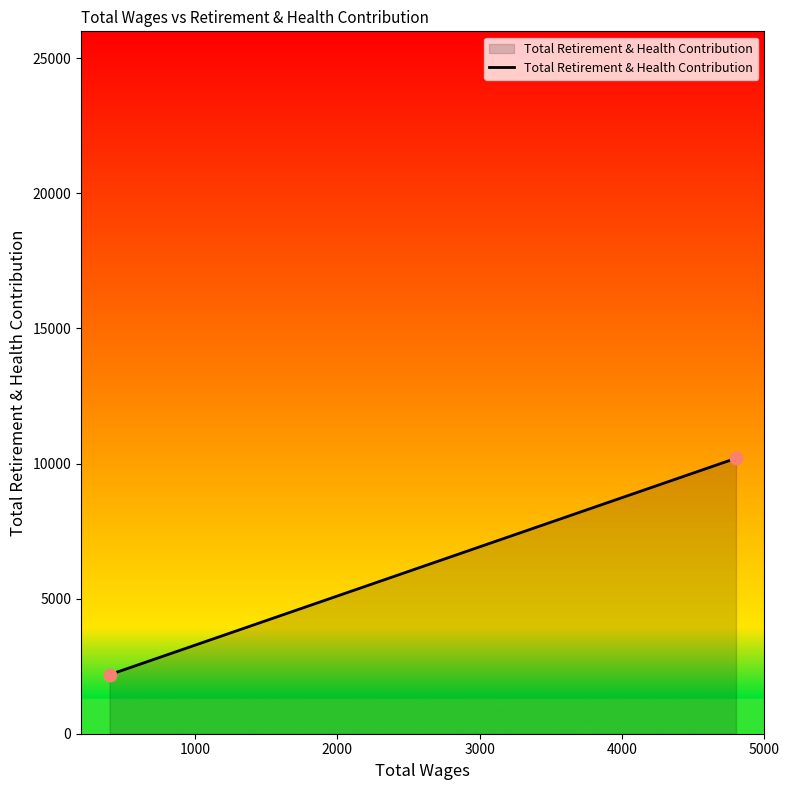

What is the average X value?

2600.0